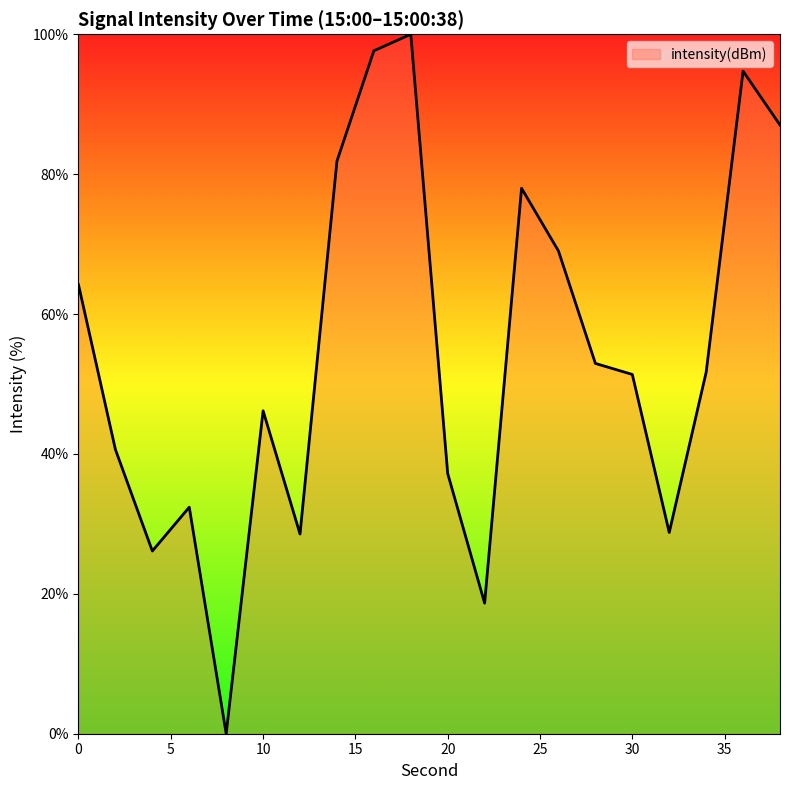

What is the difference between the maximum and minimum values?

100.0